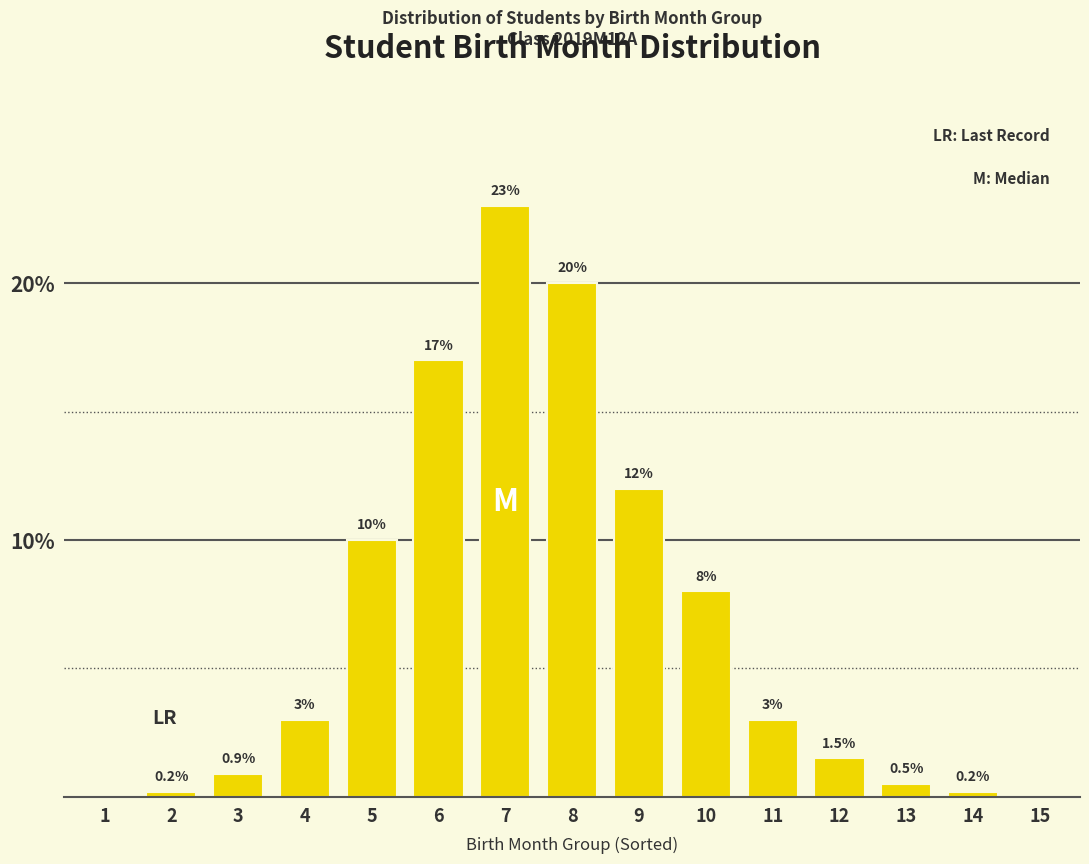

Reading right to left, list all the values displayed in this chart.

15=0.0	14=0.2	13=0.5	12=1.5	11=3.0	10=8.0	9=12.0	8=20.0	7=23.0	6=17.0	5=10.0	4=3.0	3=0.9	2=0.2	1=0.0